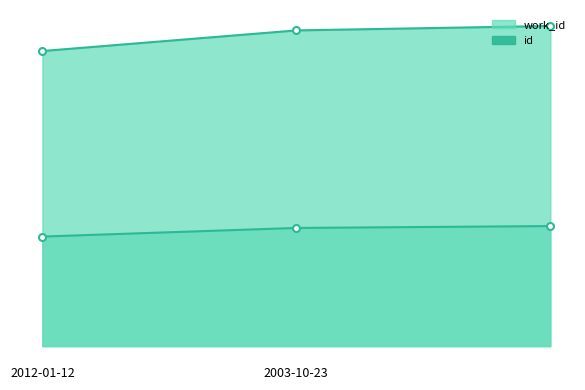

What is the sum of all id_line values?

44206